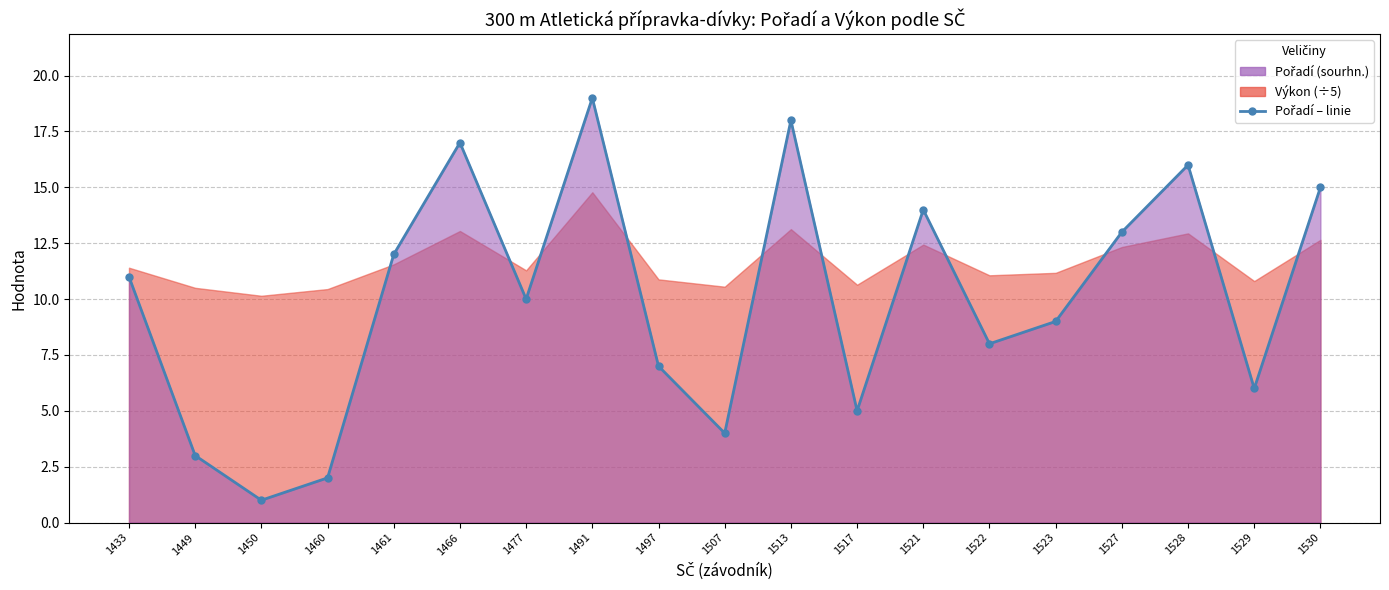

True or false: the data has more than 0 interior local peaks.

True